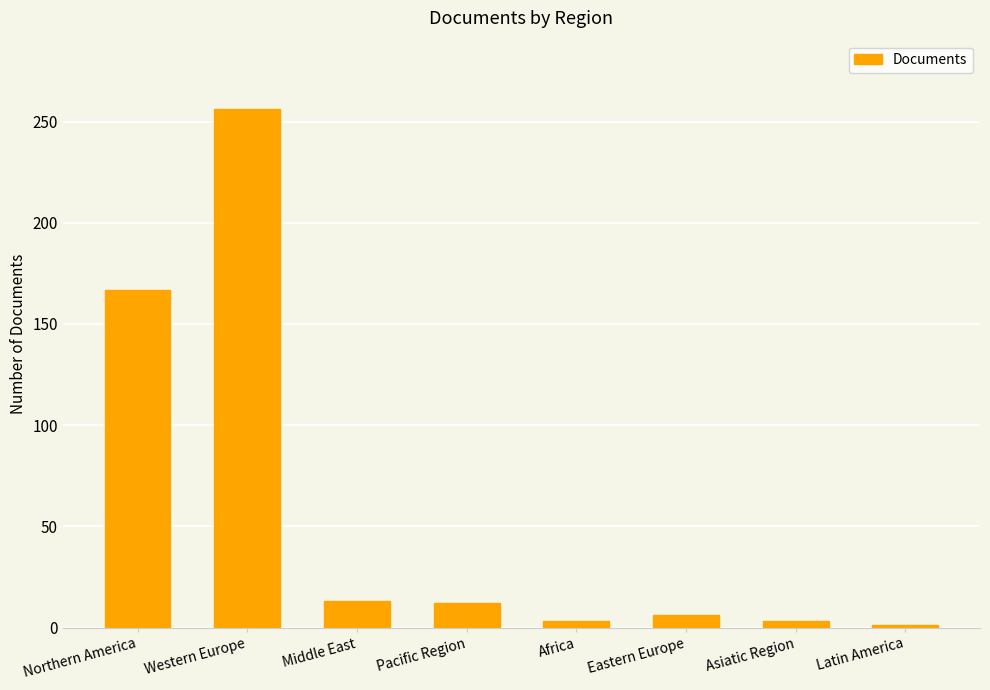

How many data points does each series have?

8